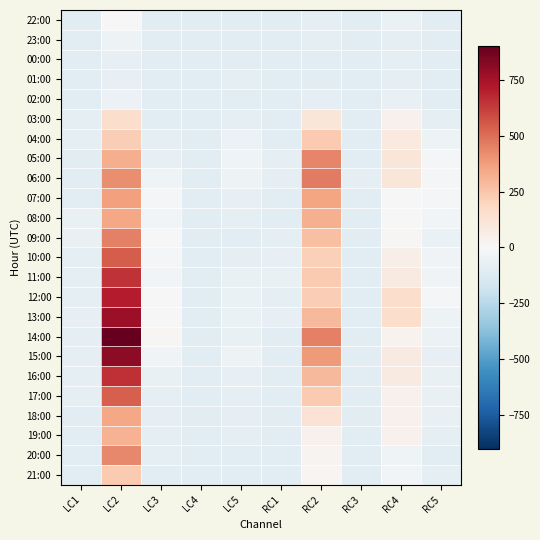

What is the spread (max minus min) of values at RC5?

84.0